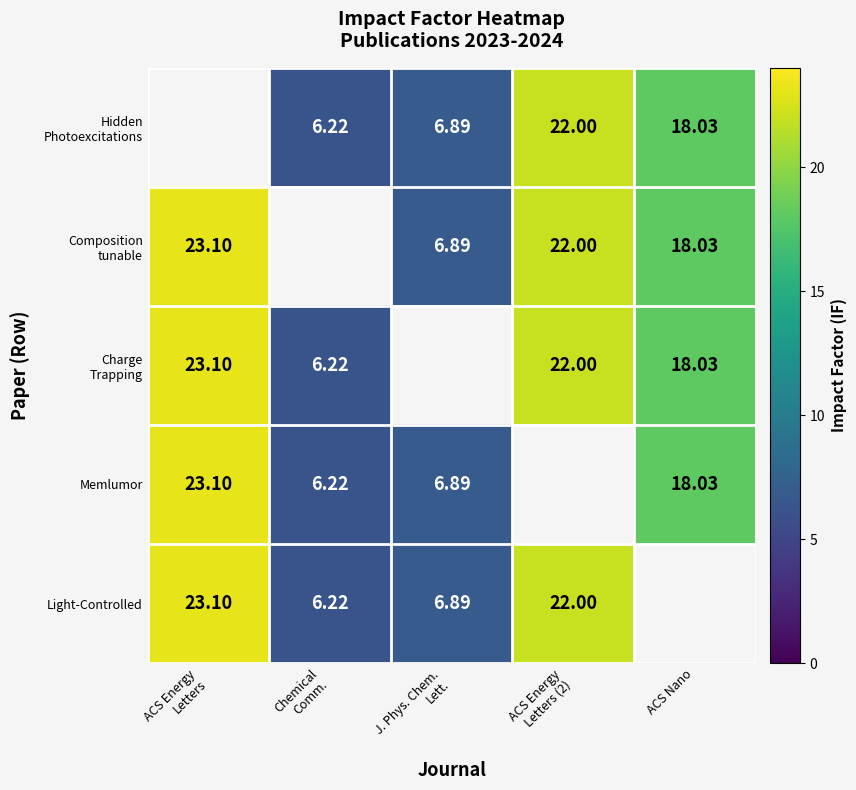

Count the number of data series in this chart.

5